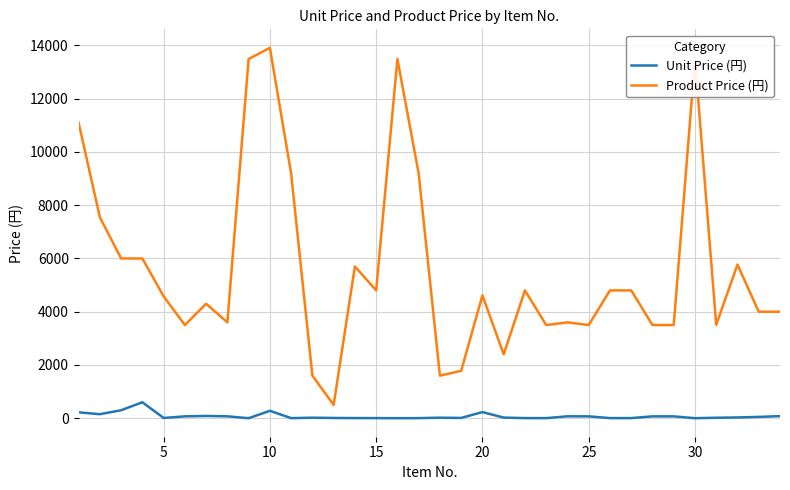

List the series in order of their peak value, lowest first.

Unit Price (円), Product Price (円)